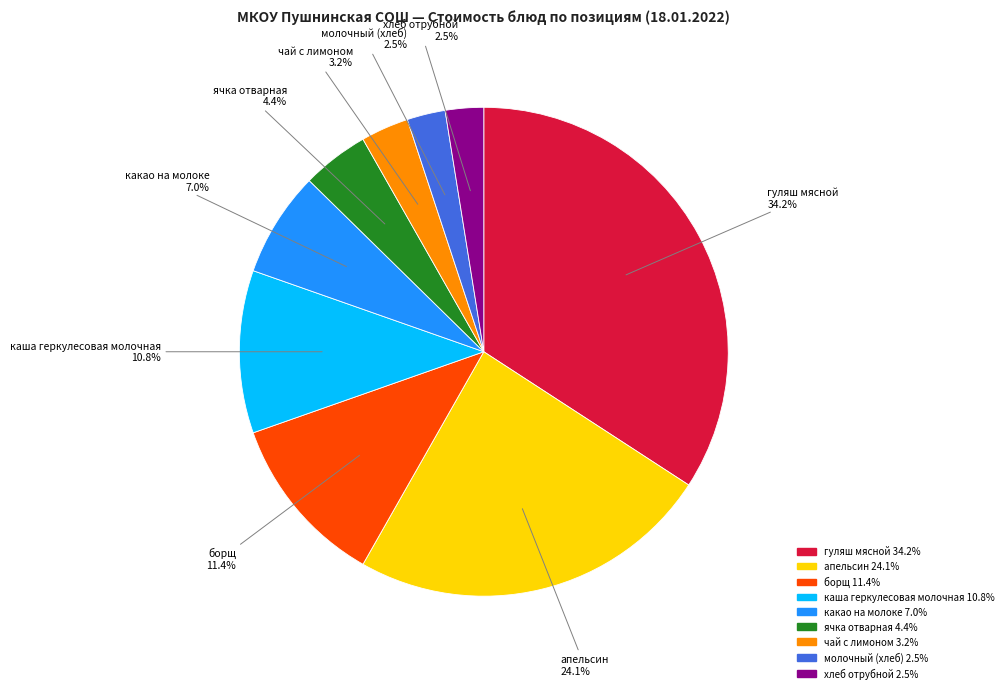

Is there any slice that represents more than half of the pie?

No